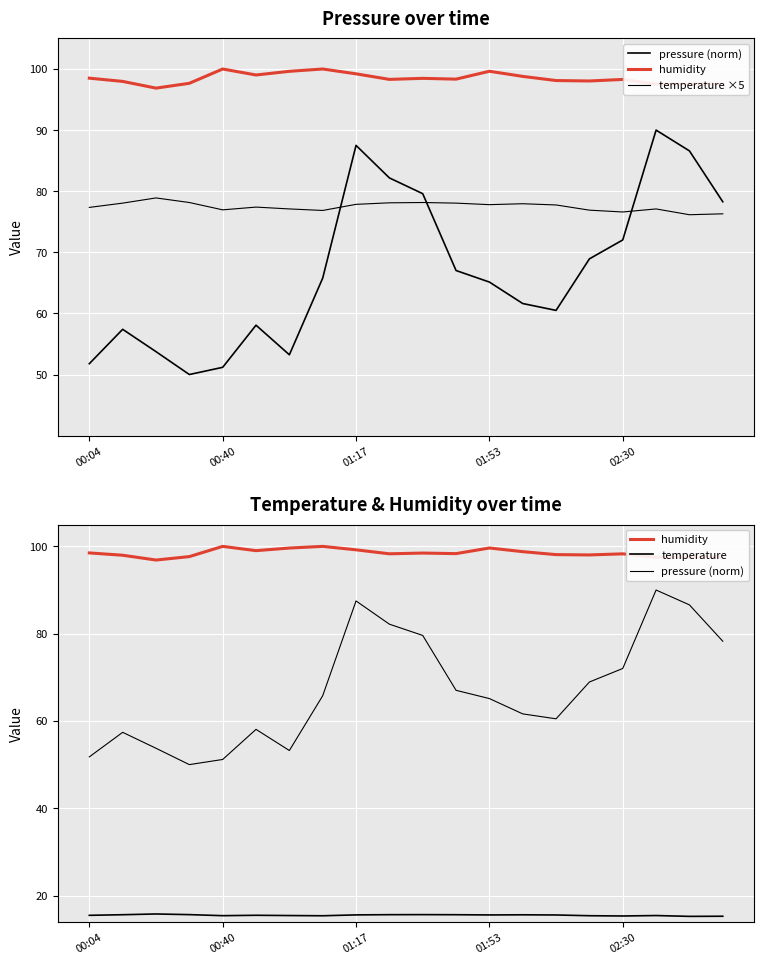

True or false: pressure (norm) and temperature intersect in this chart.

False